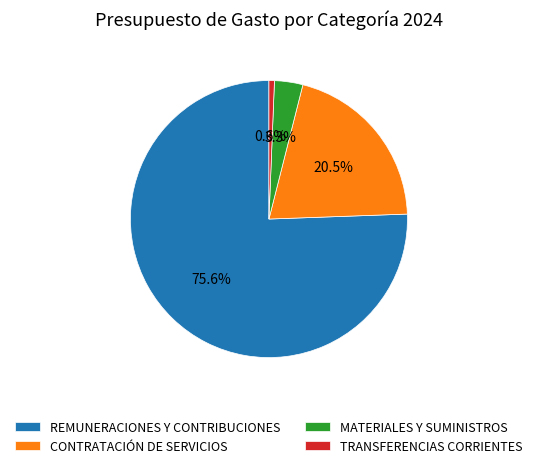

Which has a higher value, CONTRATACIÓN DE SERVICIOS or TRANSFERENCIAS CORRIENTES?

CONTRATACIÓN DE SERVICIOS